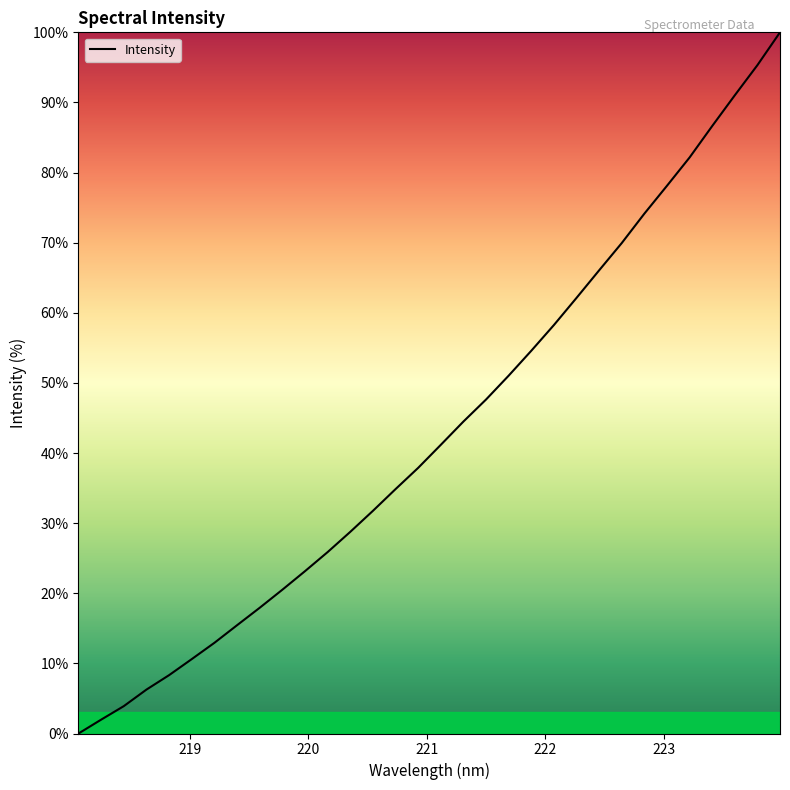

What is the maximum value shown in the chart?

100.0